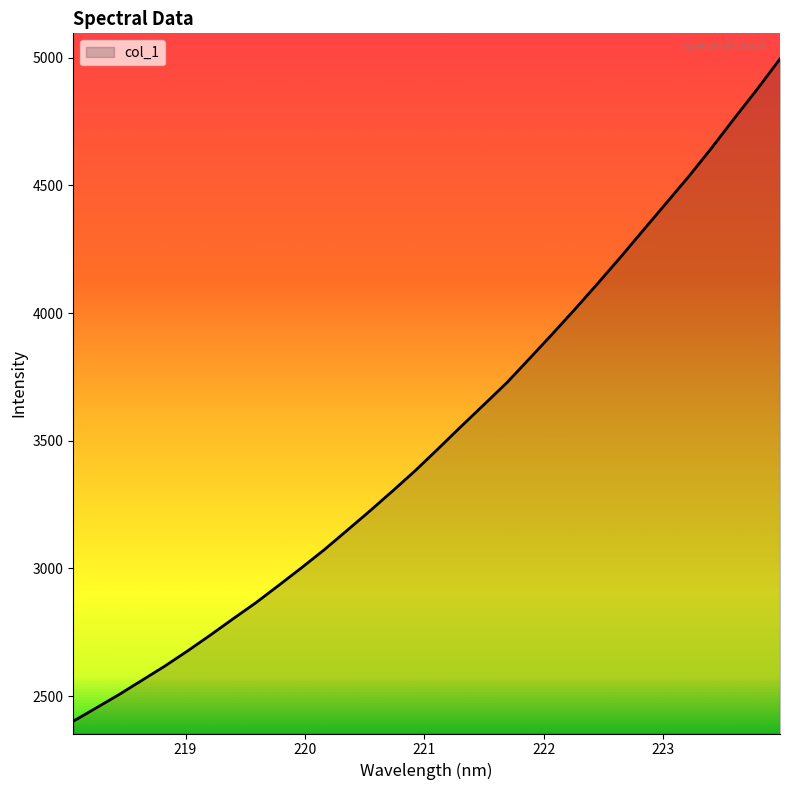

What is the difference between the maximum and minimum values?

2593.9